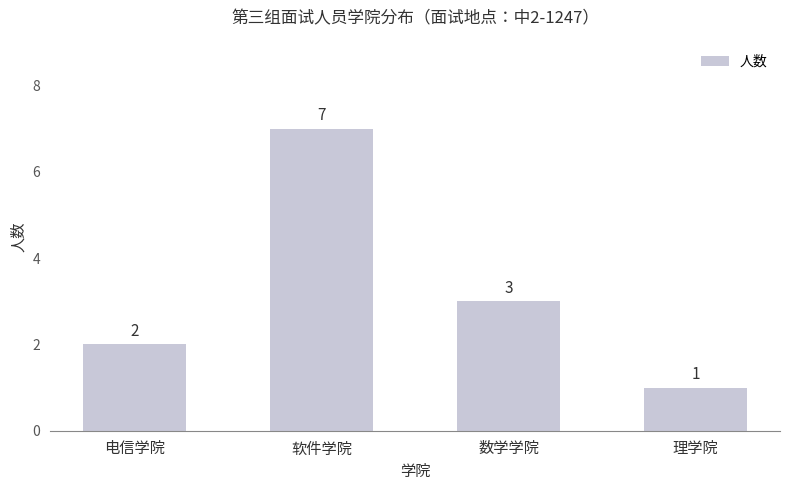

Where is the data nearest to the value 4?

数学学院